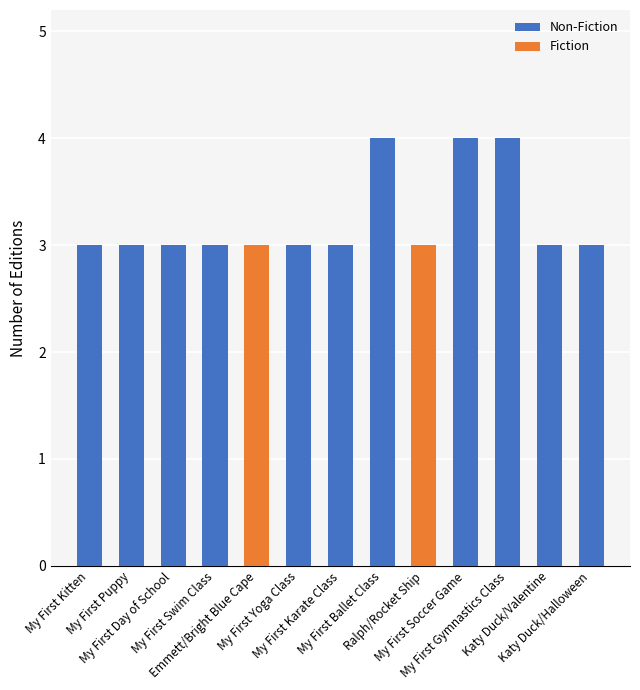

How many categories are shown in the chart?

13